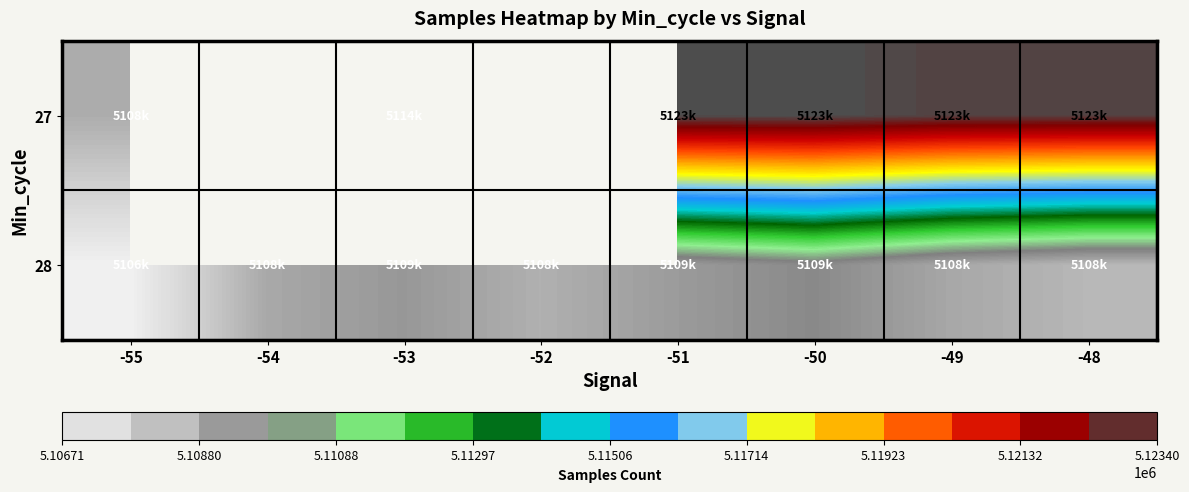

What is the minimum value for 28?

5106709.0